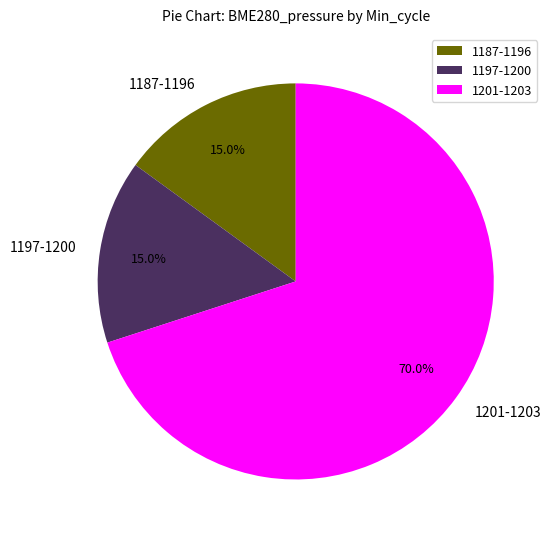

What is the largest slice in the pie chart?

1201-1203